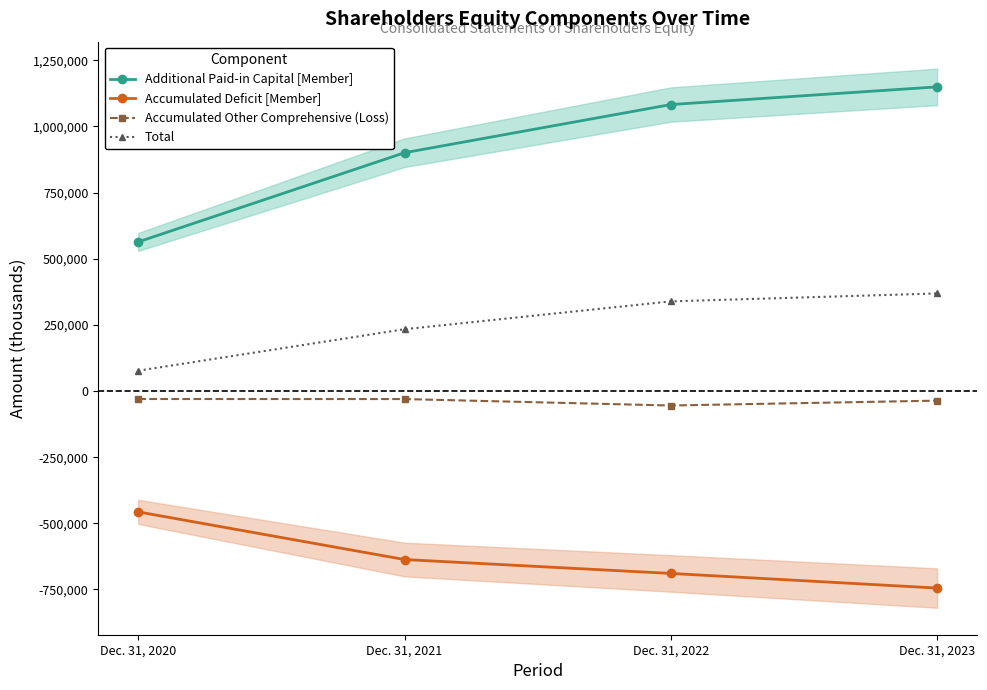

At which category is the sum across all series the highest?

Dec. 31, 2023